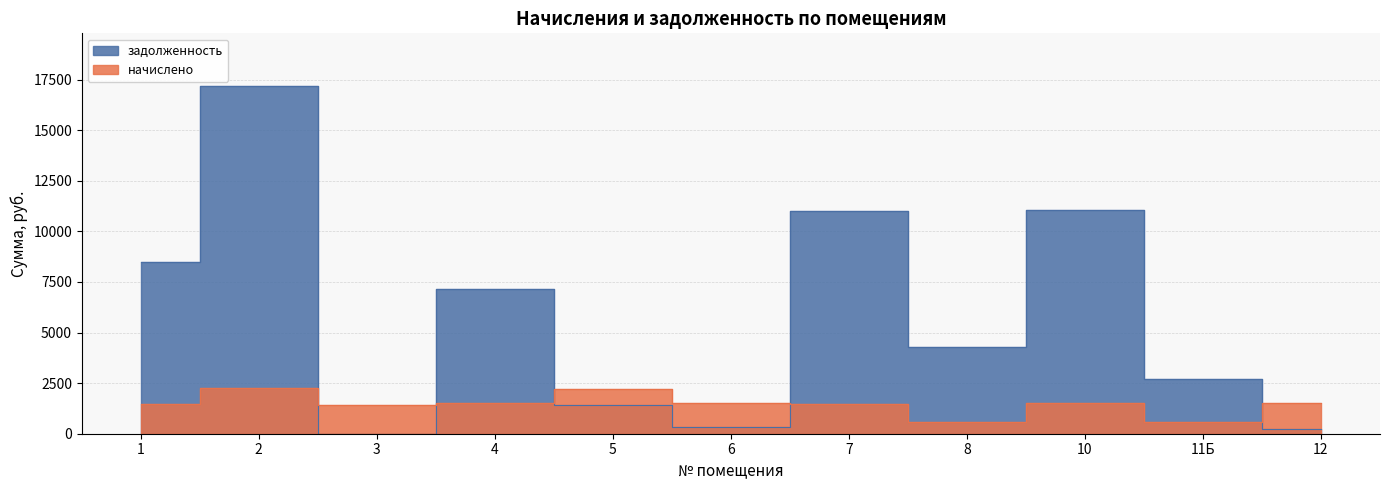

What is the spread (max minus min) of values at 5?

805.8